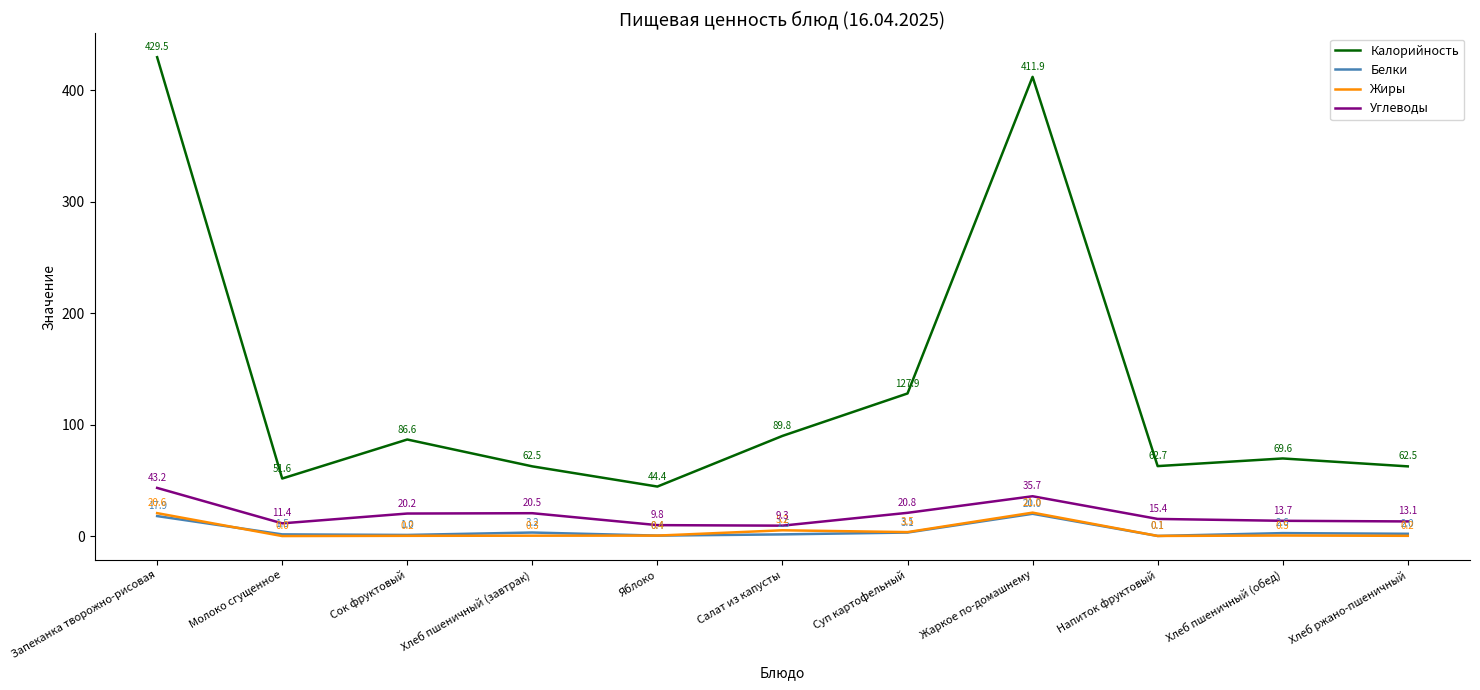

How many values in the Углеводы series exceed 15?

6